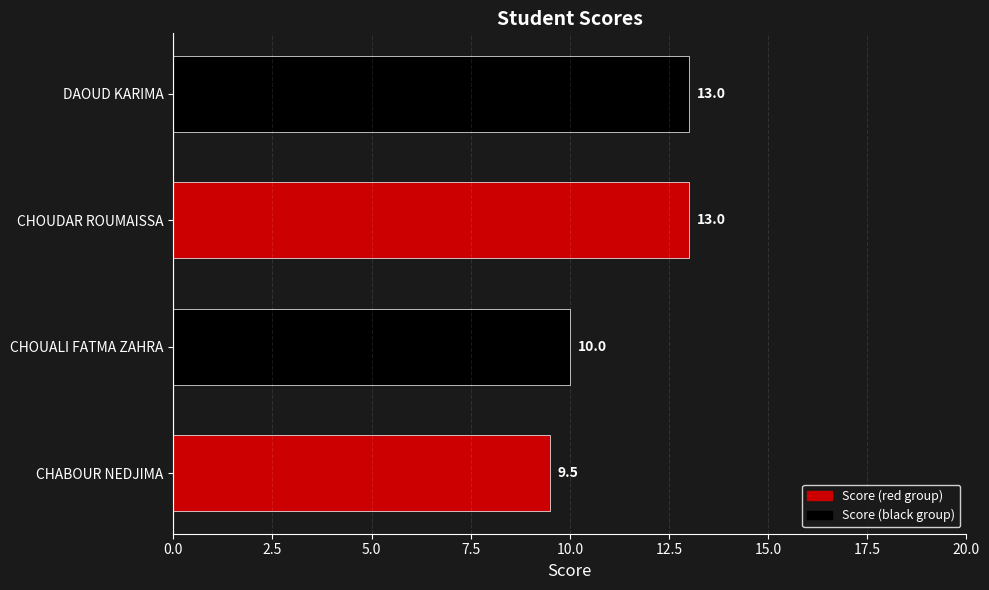

What is the change in value from CHABOUR NEDJIMA to CHOUALI FATMA ZAHRA?

+0.5